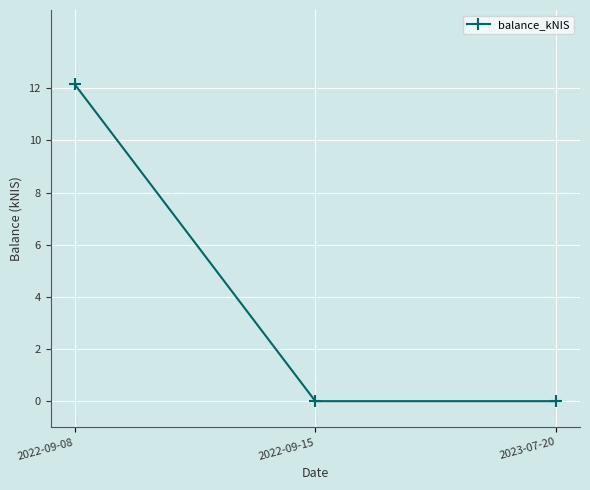

How many data points does each series have?

3